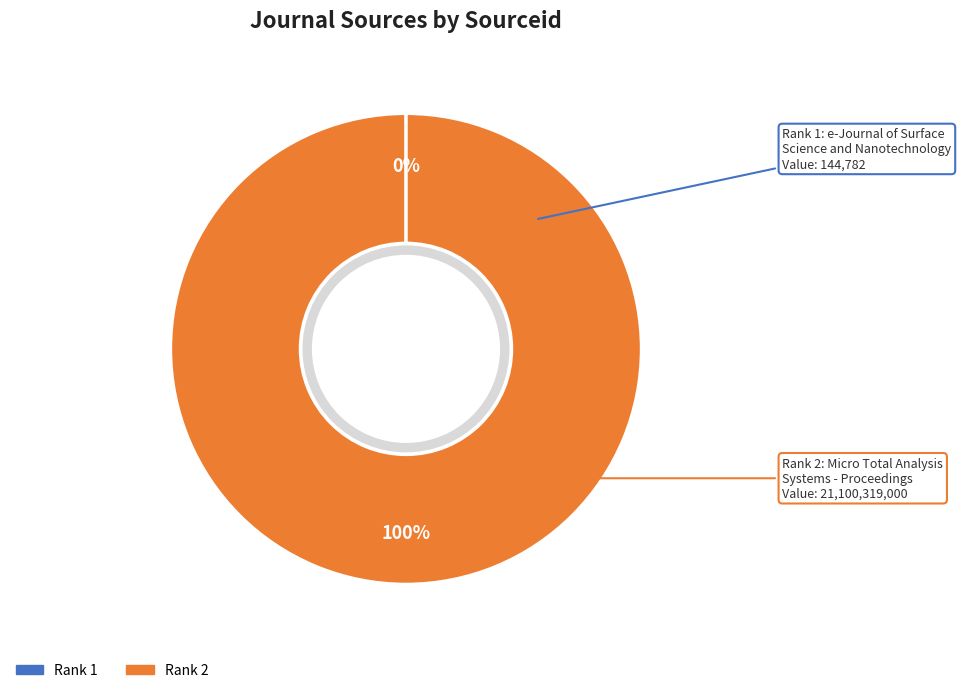

To the nearest percent, what is the difference between the largest and smallest slice percentages?

100%